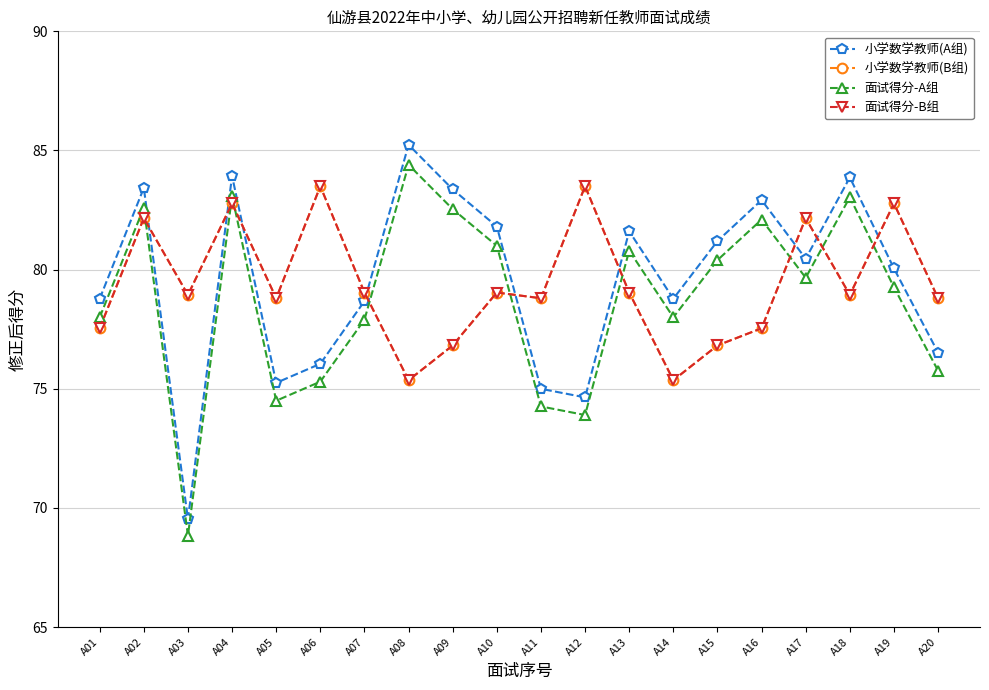

Does the chart display data point markers on the line(s)?

Yes